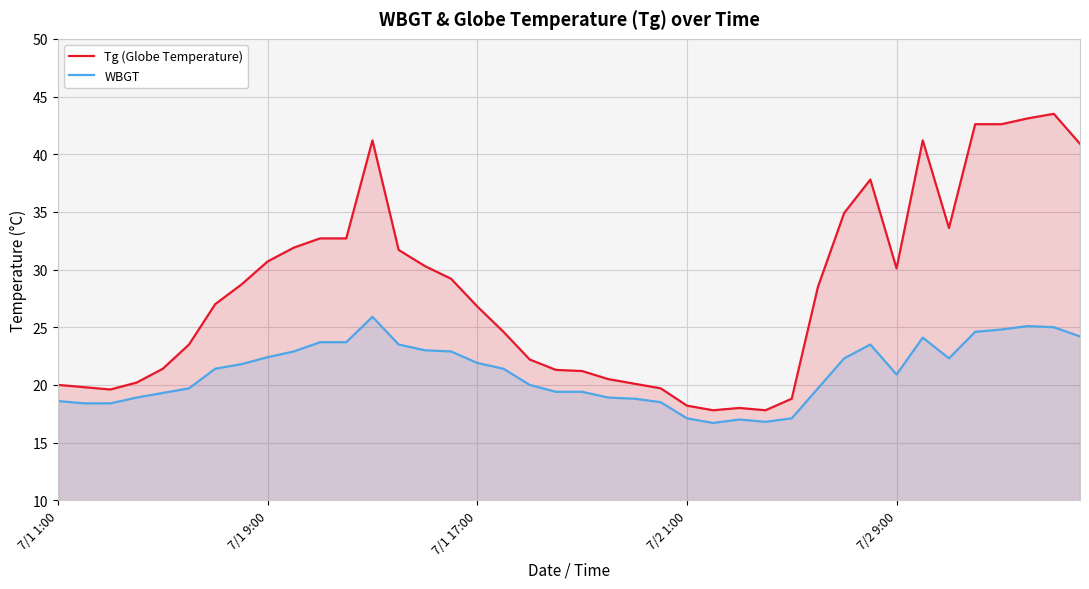

How many values in the Tg (Globe Temperature) series are below 28?

20